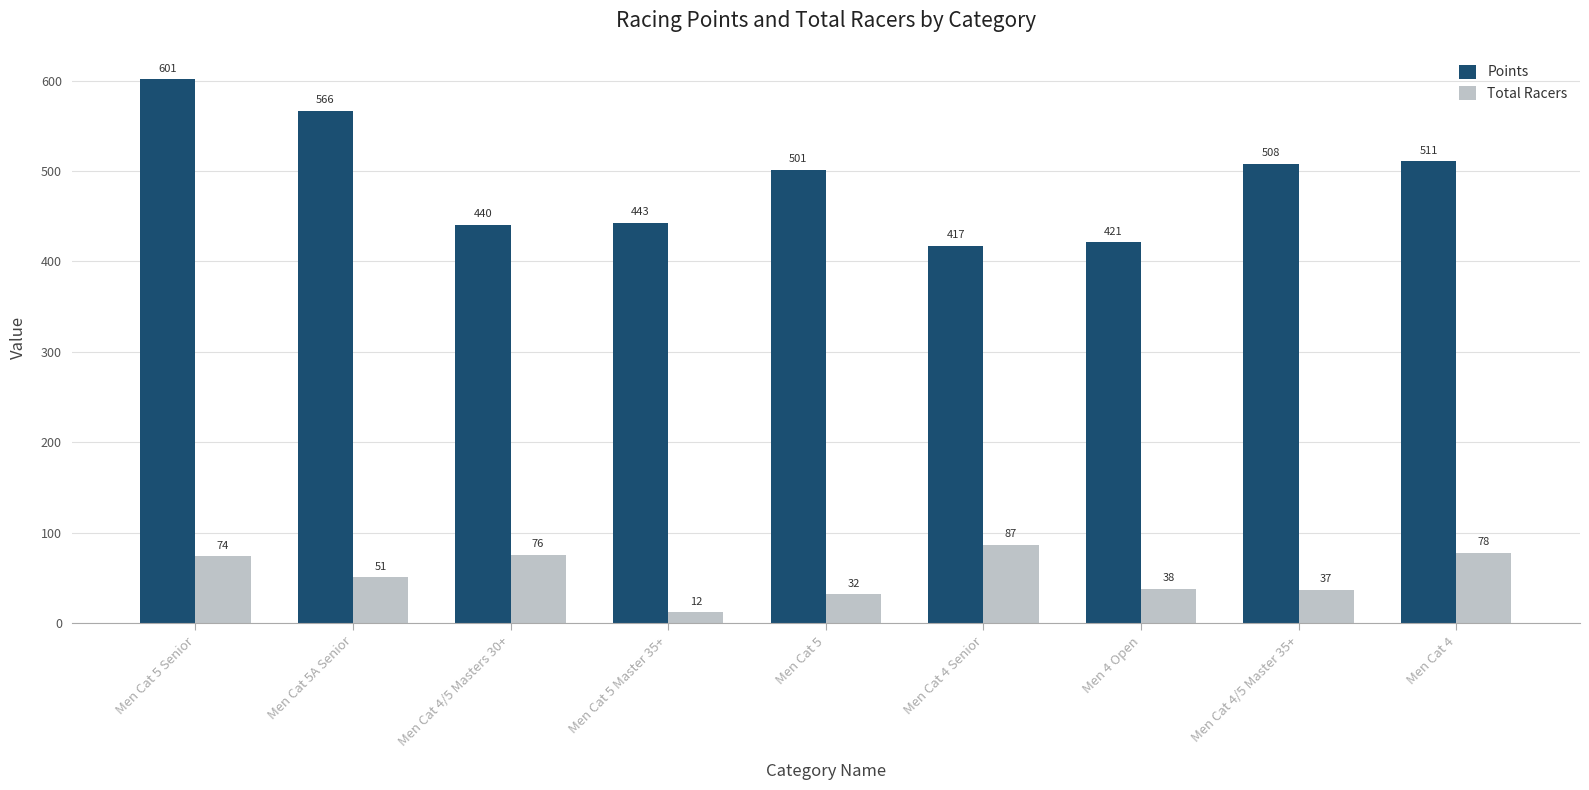

What is the highest value of the Points series?

601.5